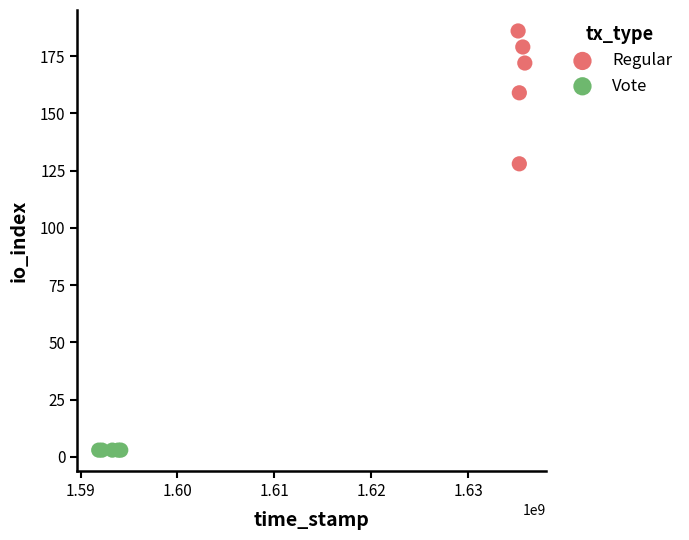

Which series contains the lowest Y value?

Vote